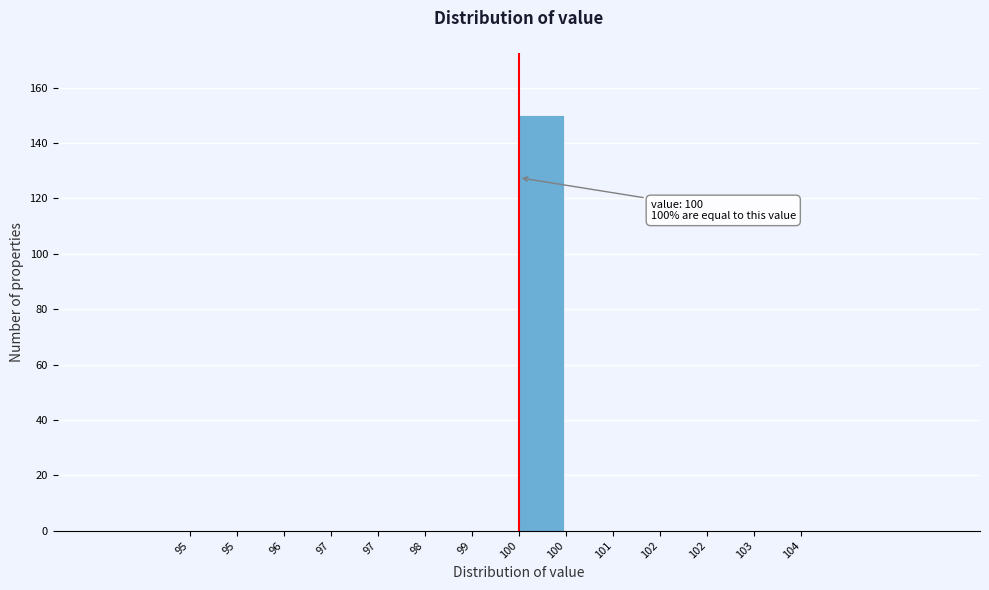

How many data points does each series have?

14